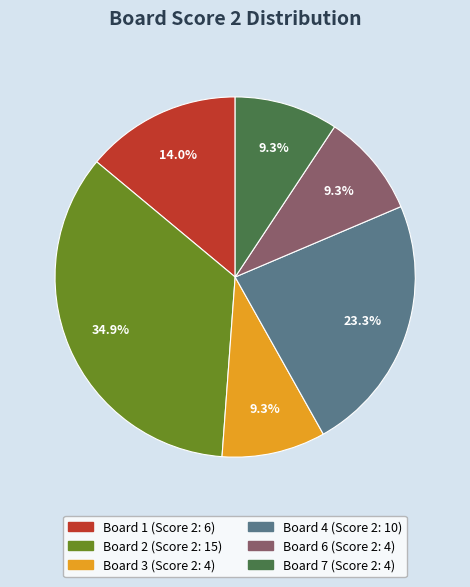

Does any single category account for the majority?

No